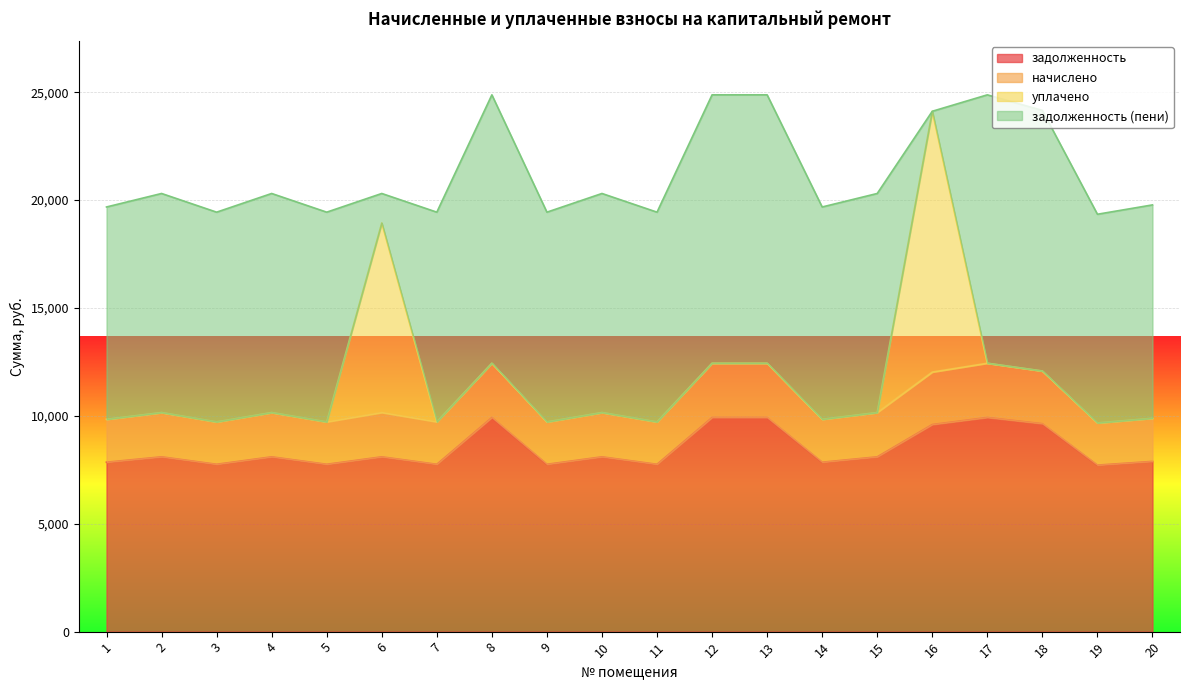

What are all the series names shown in the legend?

задолженность, начислено, уплачено, задолженность (пени)